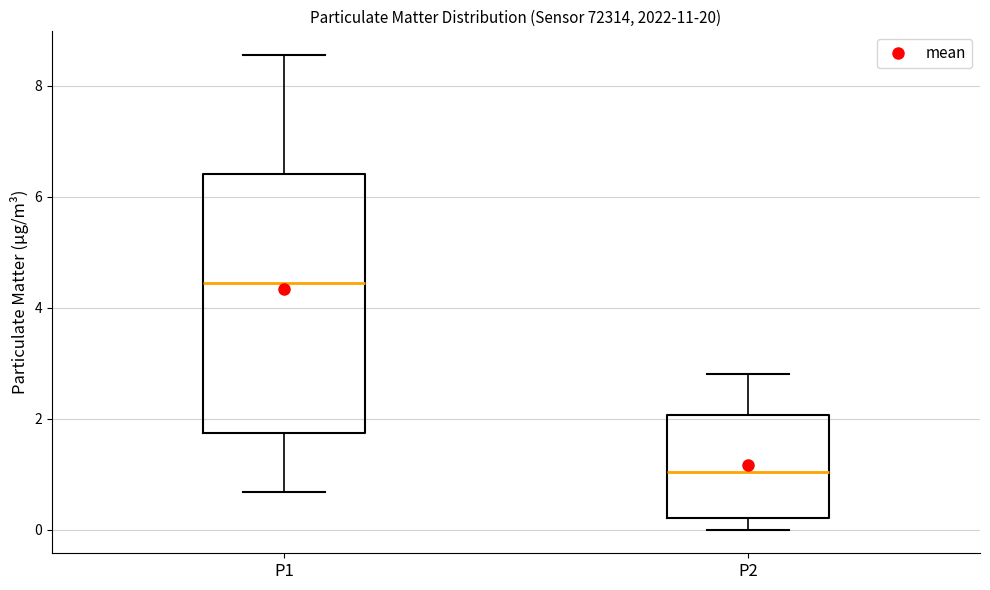

Comparing the boxes themselves (not the whiskers), which one is the tallest?

P1